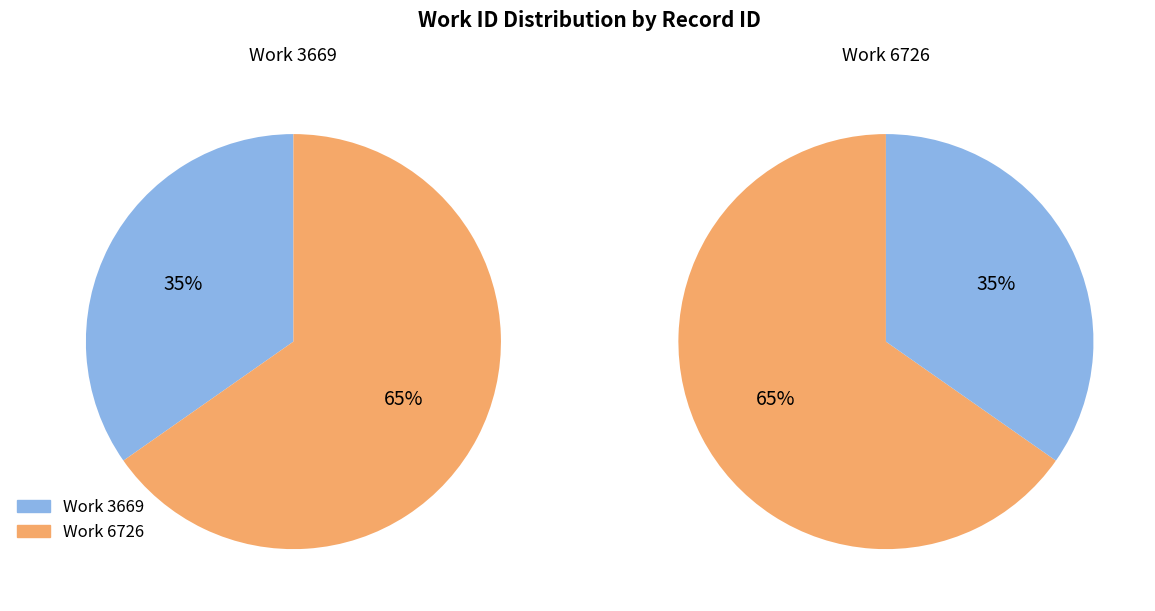

To the nearest percent, what percentage of the pie is 3669?

35%